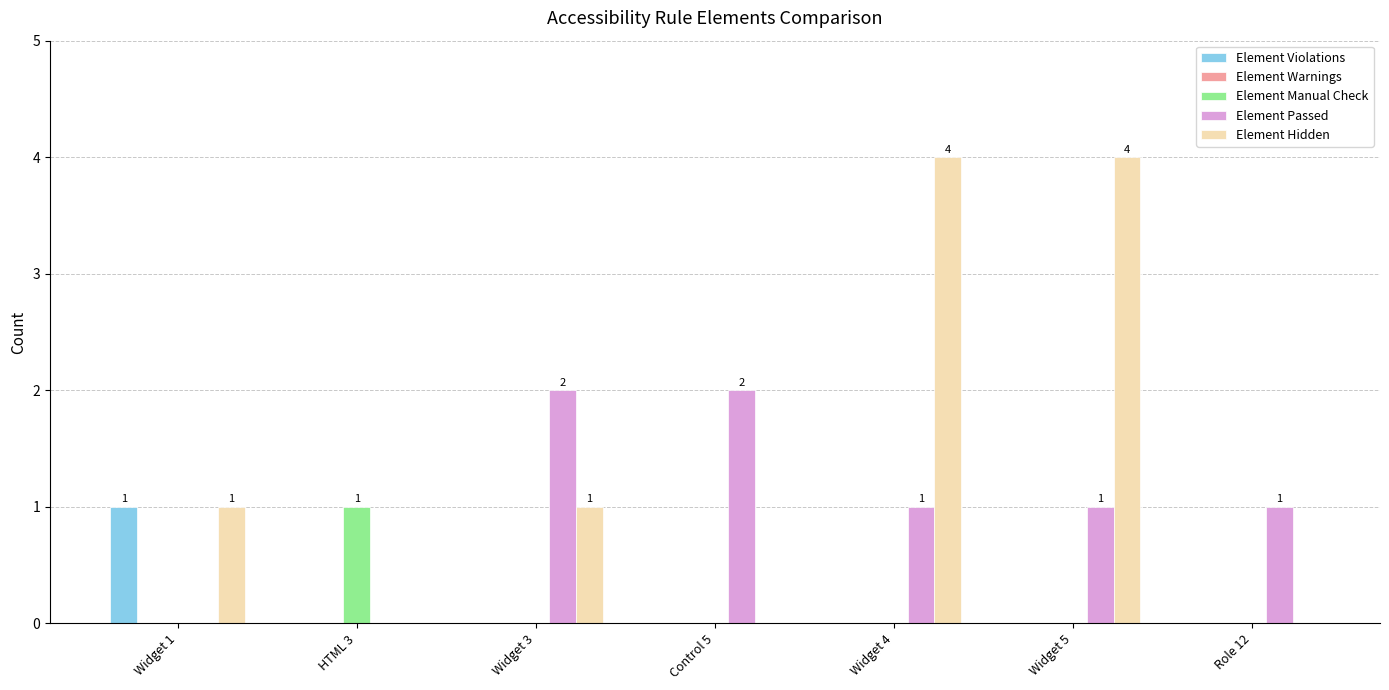

What is the total value across all series at Widget 3?

3